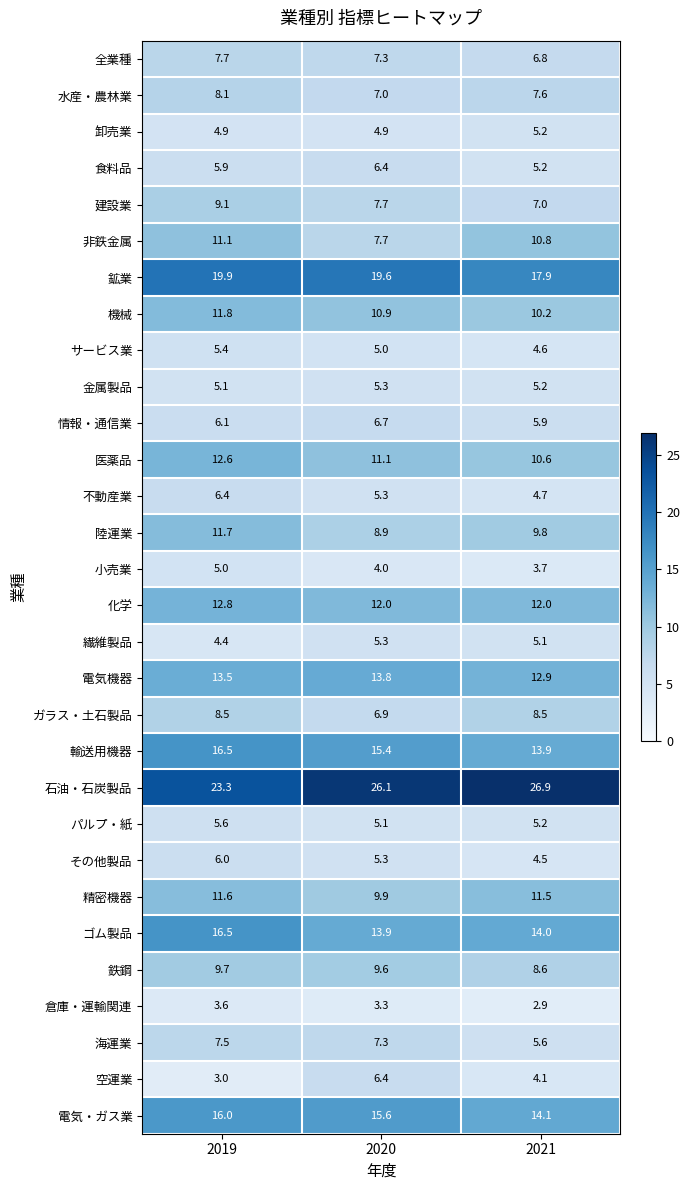

At which category is the sum across all series the highest?

2019